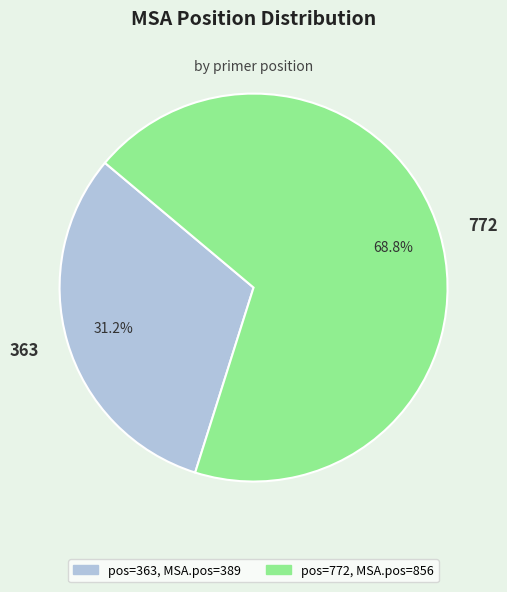

What percentage is the 772 slice, to the nearest percent?

69%